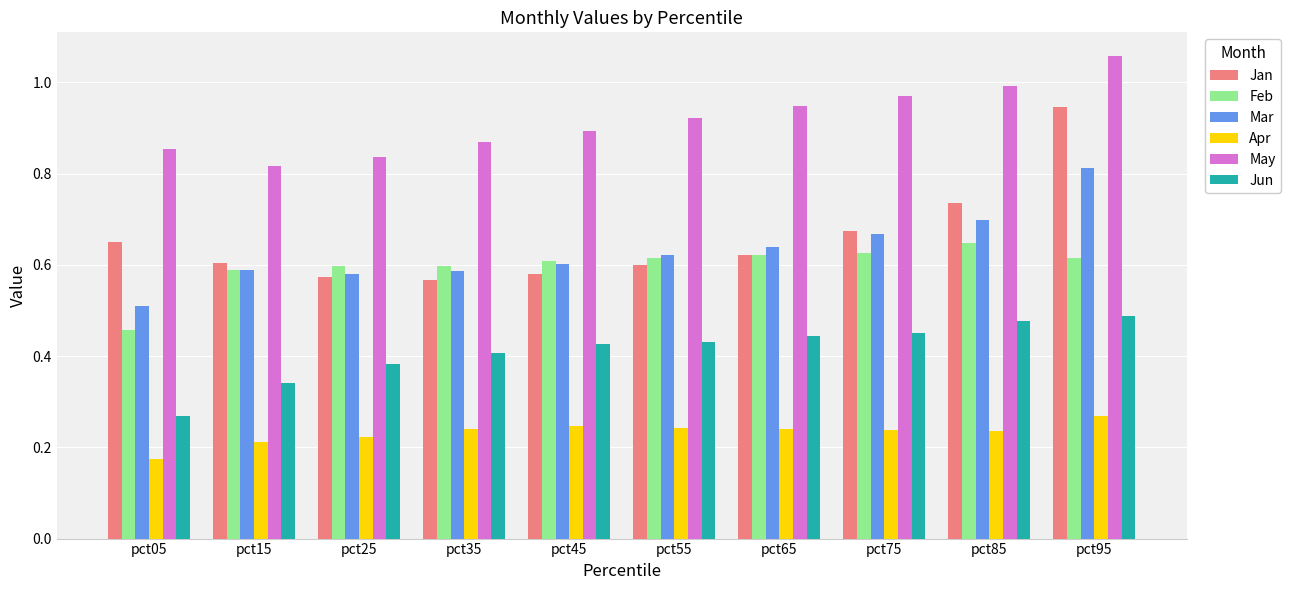

Which label corresponds to the largest value in the chart?

pct95